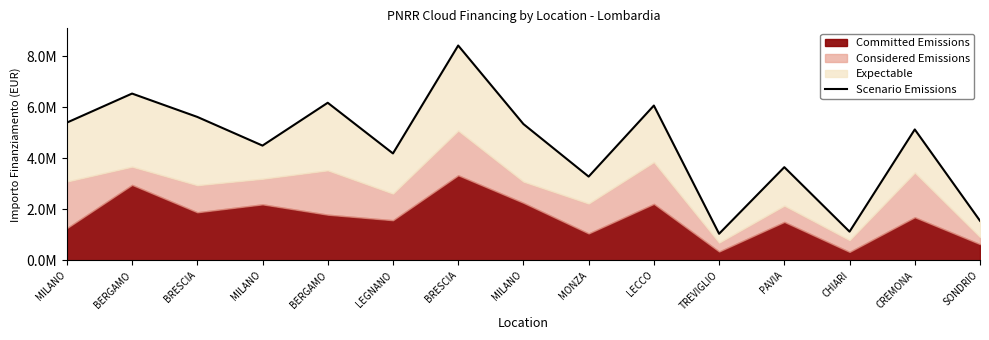

Rank the categories by value from highest to lowest.

BRESCIA, BERGAMO, BERGAMO, LECCO, BRESCIA, MILANO, MILANO, CREMONA, MILANO, LEGNANO, PAVIA, MONZA, SONDRIO, CHIARI, TREVIGLIO